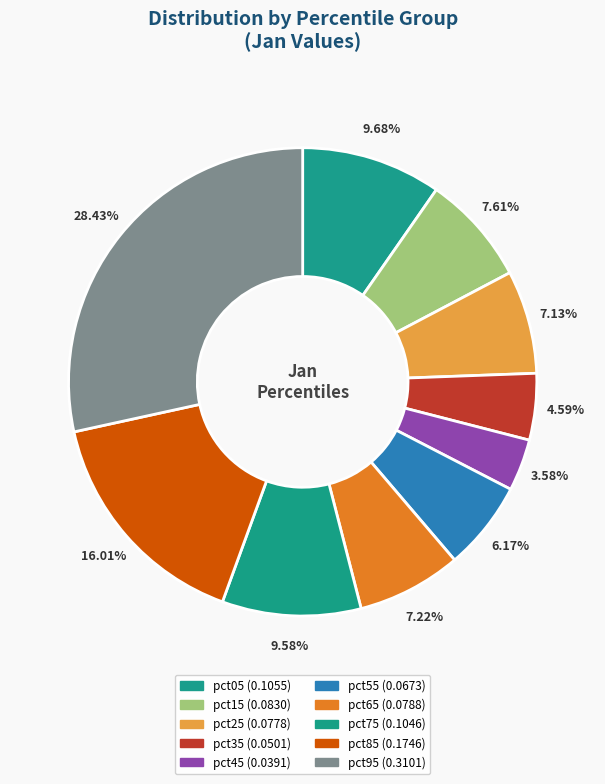

Is pct15 the majority of the pie?

No